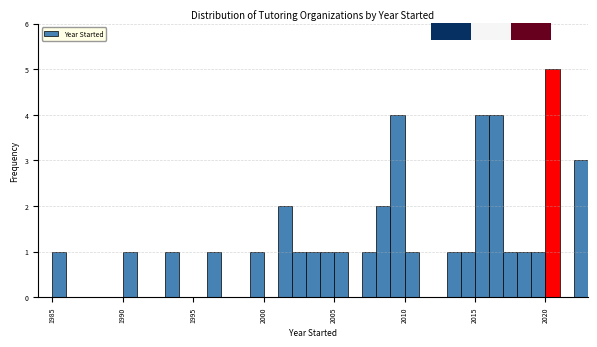

Read against the x-axis, roughly where is the centre of the tallest bar?

2020.5